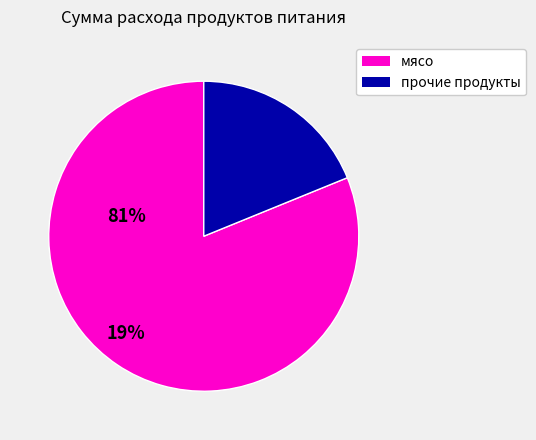

Is there a majority slice in this chart?

Yes